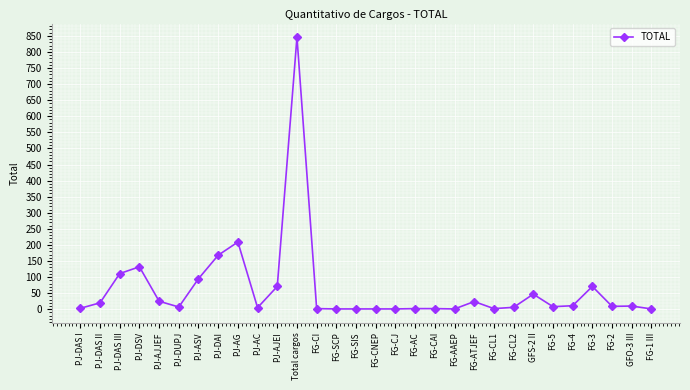

What is the change in value from PJ-AJJEF to FG-AAEP?

-24